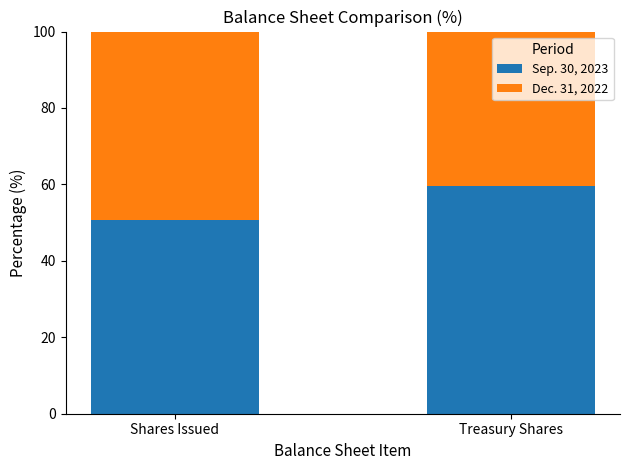

What are all the series names shown in the legend?

Sep. 30, 2023, Dec. 31, 2022